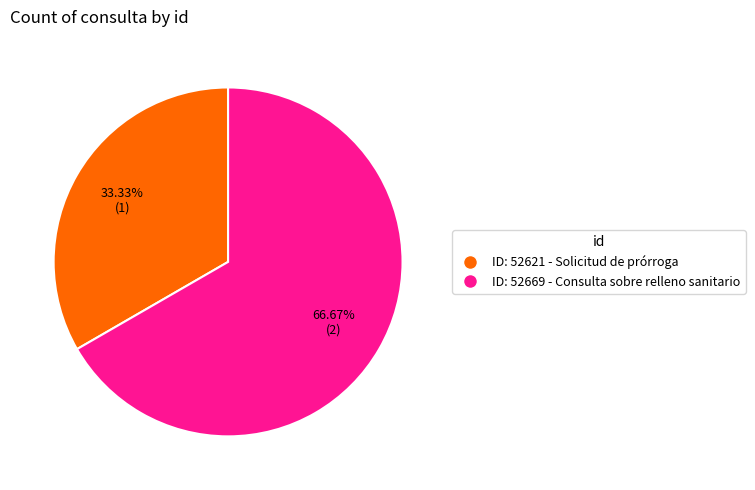

What is the largest slice in the pie chart?

ID: 52669 - Consulta sobre relleno sanitario